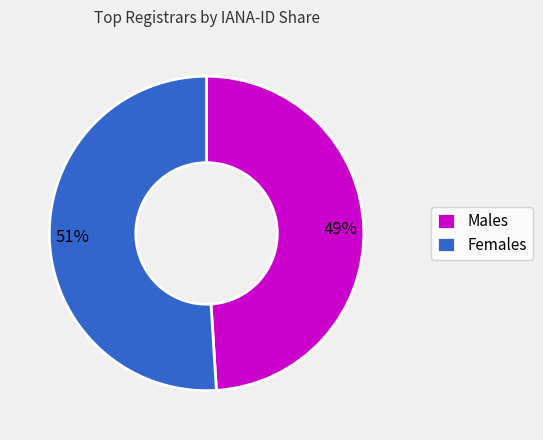

True or false: Females accounts for 51% of the total.

True